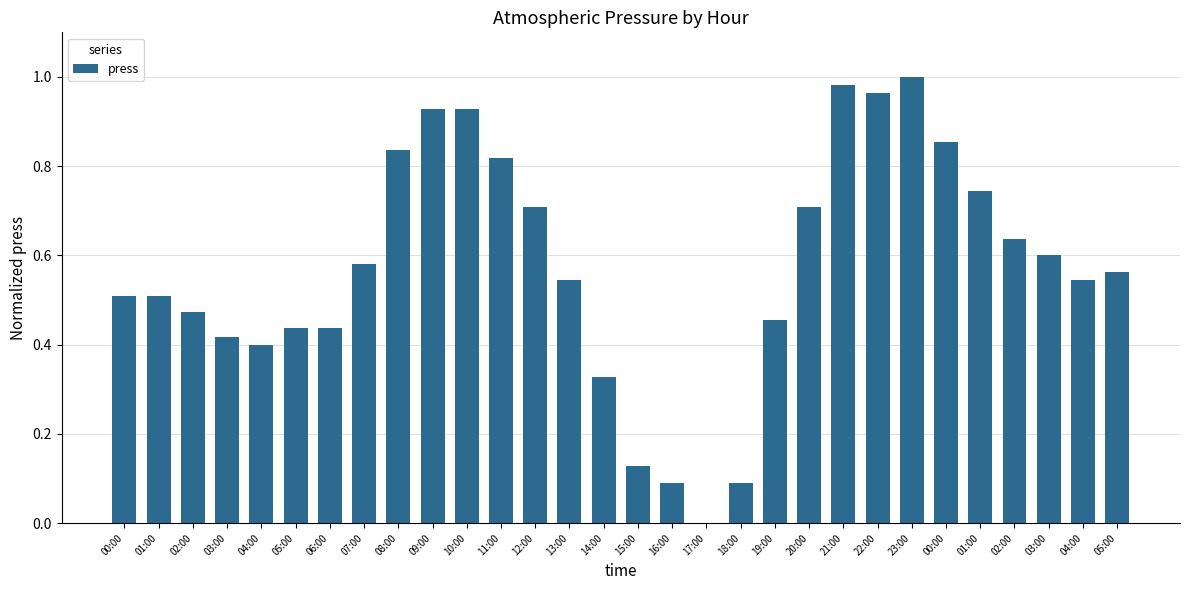

Rank the categories by value from lowest to highest.

17:00, 16:00, 18:00, 15:00, 14:00, 04:00, 03:00, 05:00, 06:00, 19:00, 02:00, 00:00, 01:00, 13:00, 04:00, 05:00, 07:00, 03:00, 02:00, 12:00, 20:00, 01:00, 11:00, 08:00, 00:00, 09:00, 10:00, 22:00, 21:00, 23:00